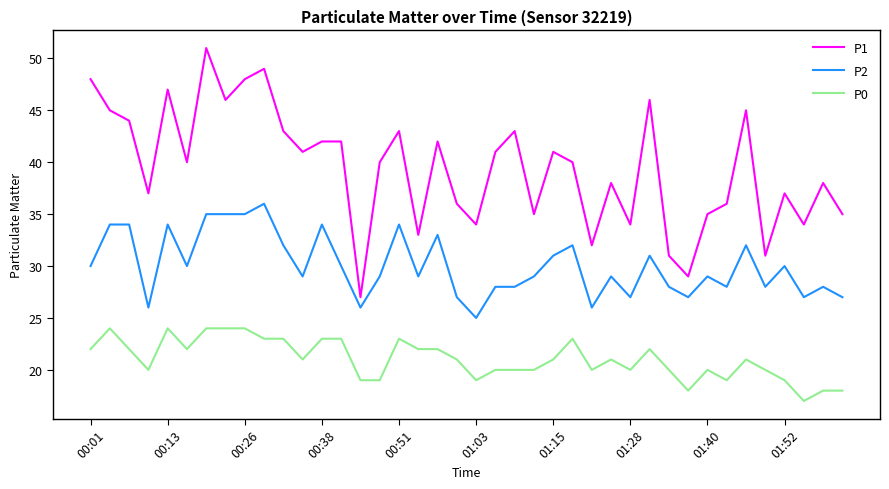

What is the maximum value shown in the chart?

51